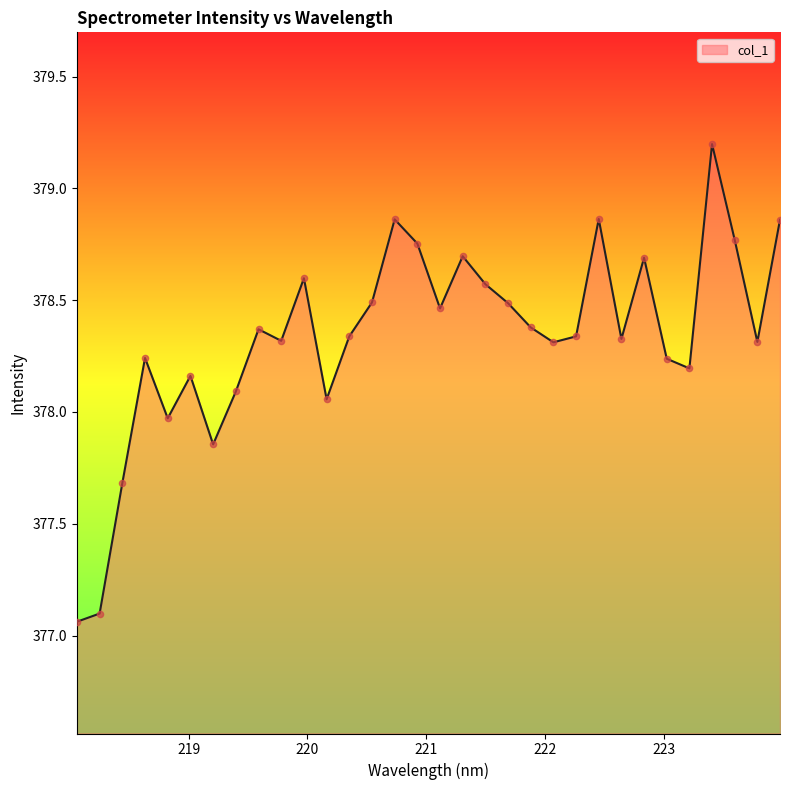

What is the greatest value displayed?

379.2